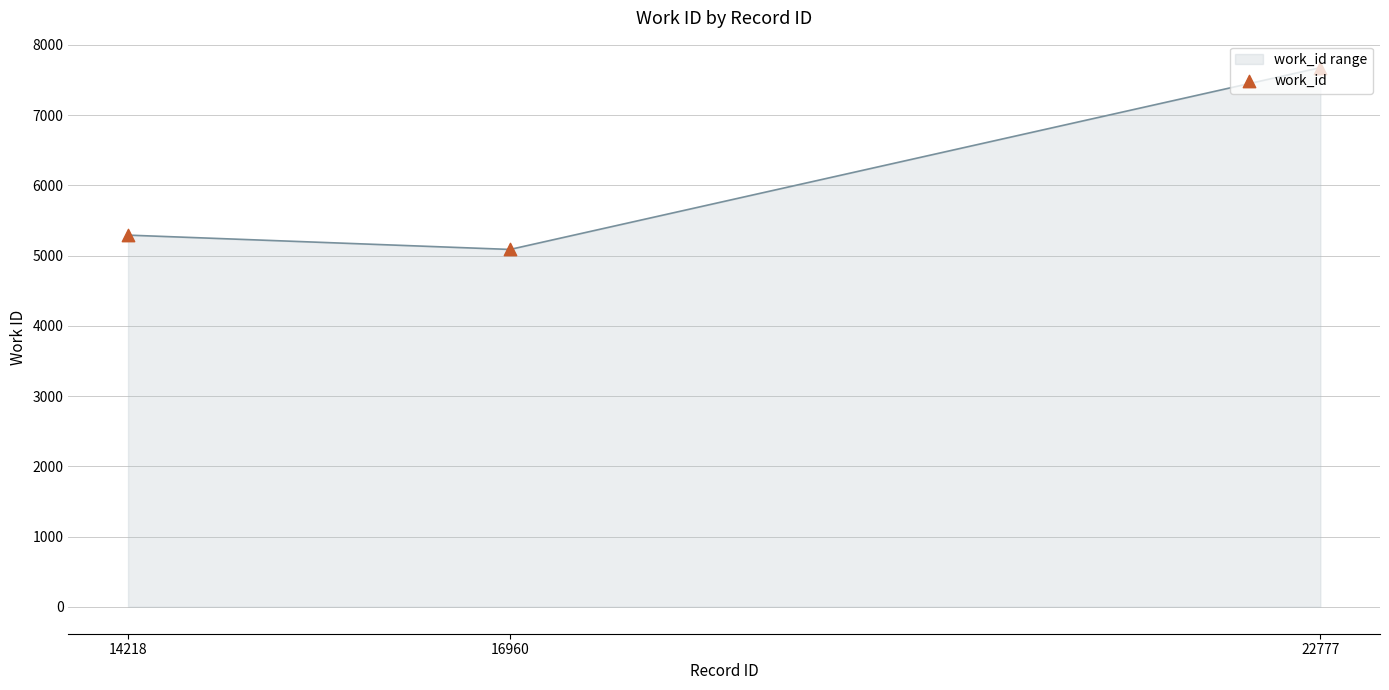

Approximately how many times larger is the value at 16960 compared to 14218?

1.0